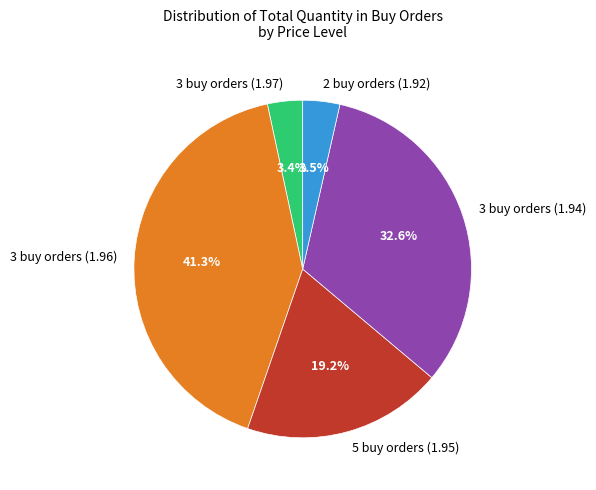

To the nearest percent, what is the difference between the 5 buy orders (1.95) and 3 buy orders (1.96) slice percentages?

22%